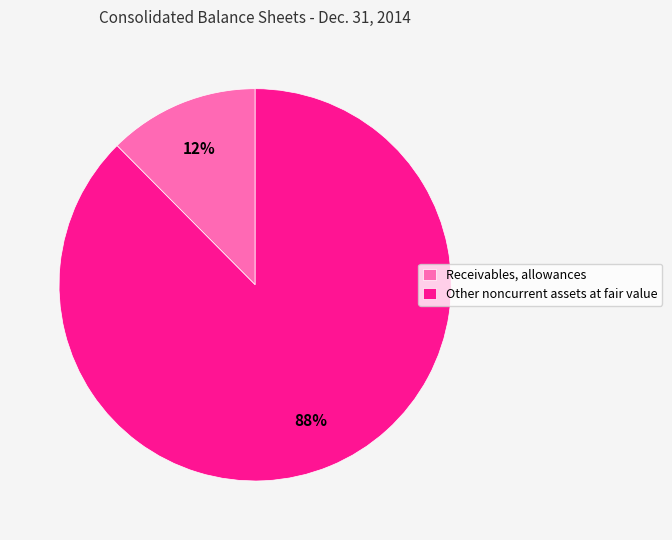

Which category accounts for the majority?

Other noncurrent assets at fair value